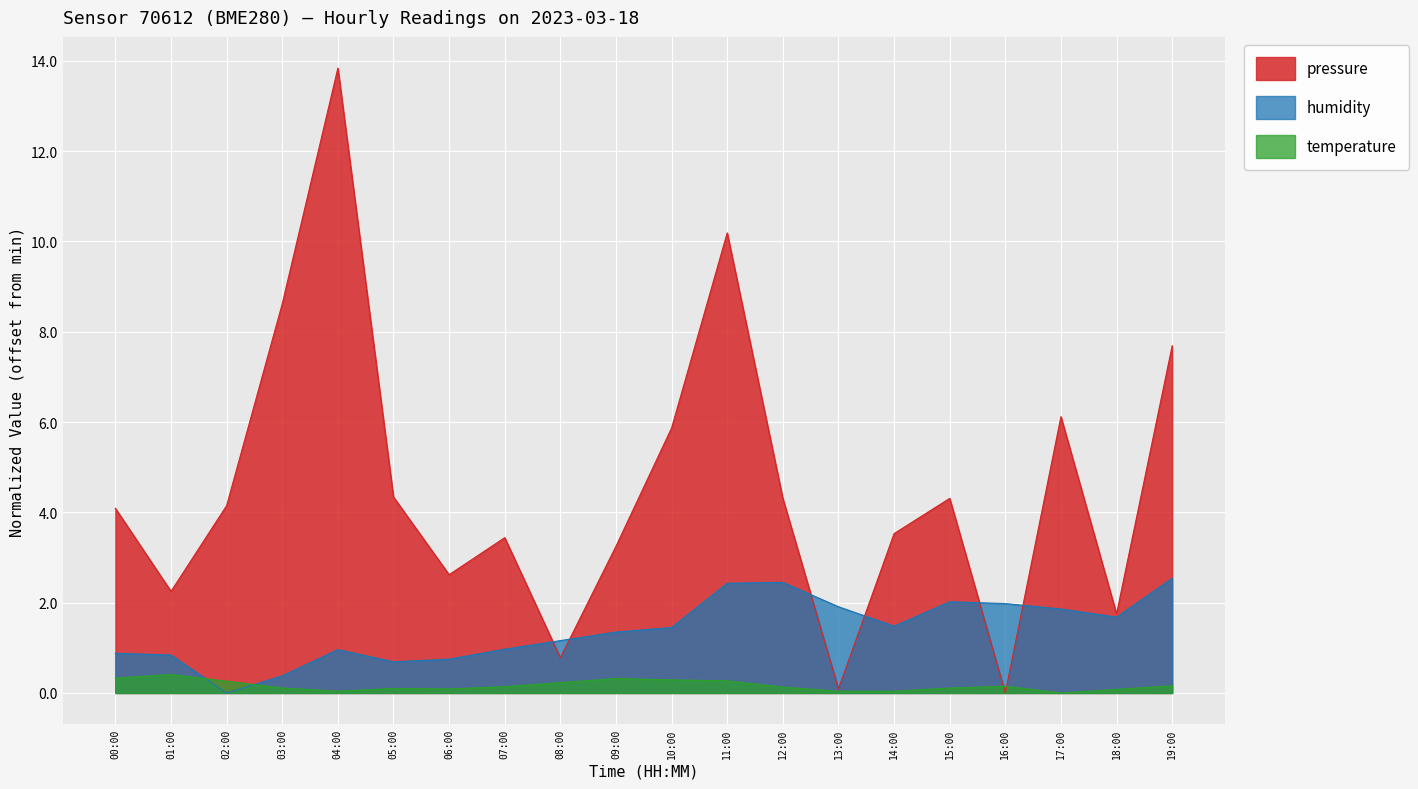

True or false: temperature has more than 0 points higher than both neighbors.

True